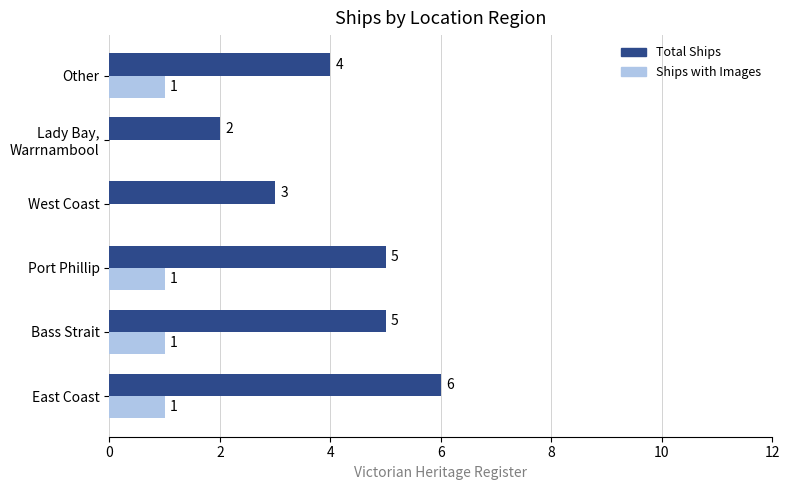

At which category does the chart reach its peak across all series?

East Coast